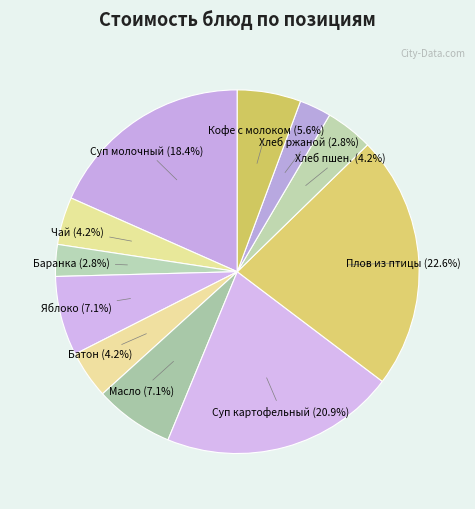

How many segments does this pie chart have?

11